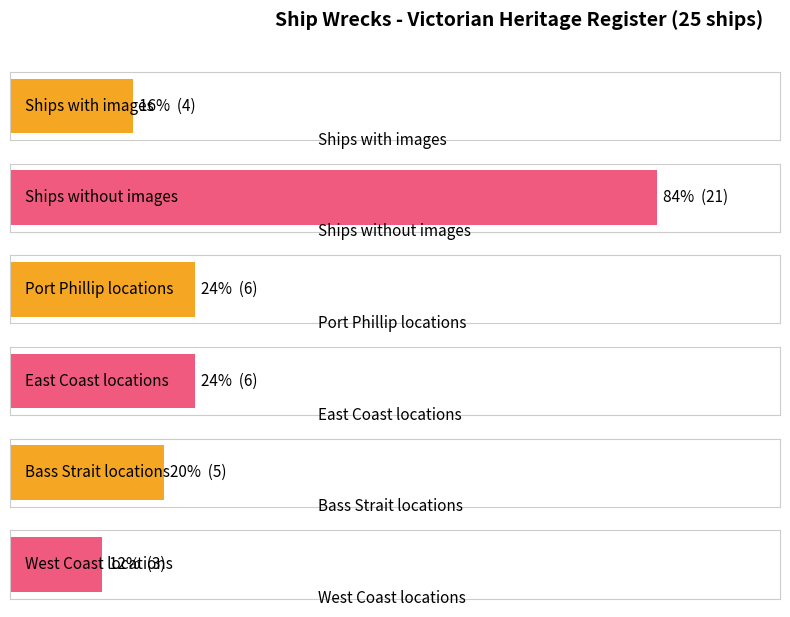

How many distinct data groups are displayed?

1